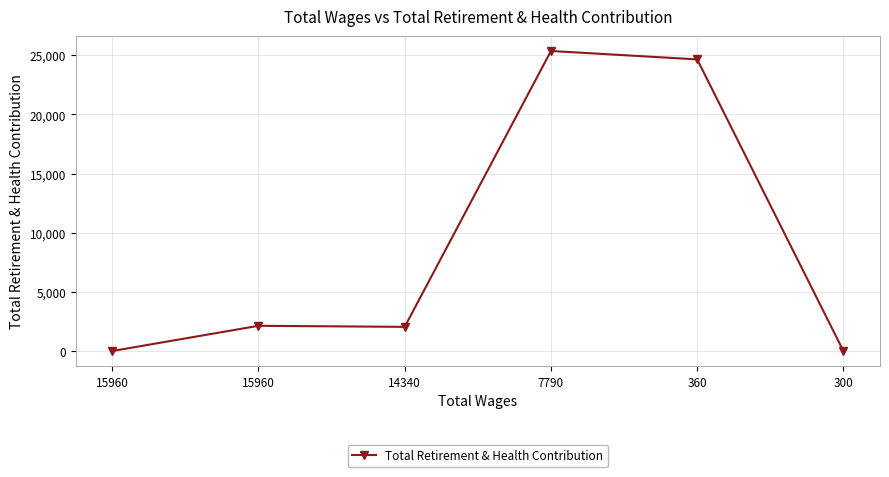

What is the value of the 5th point from the left?

24644